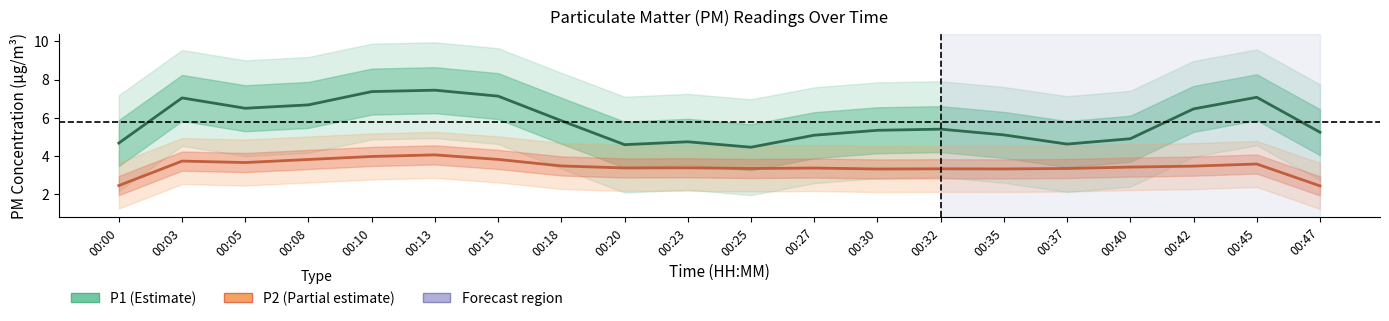

True or false: P1 (PM10) has a value of 7.4 at 00:10.

True